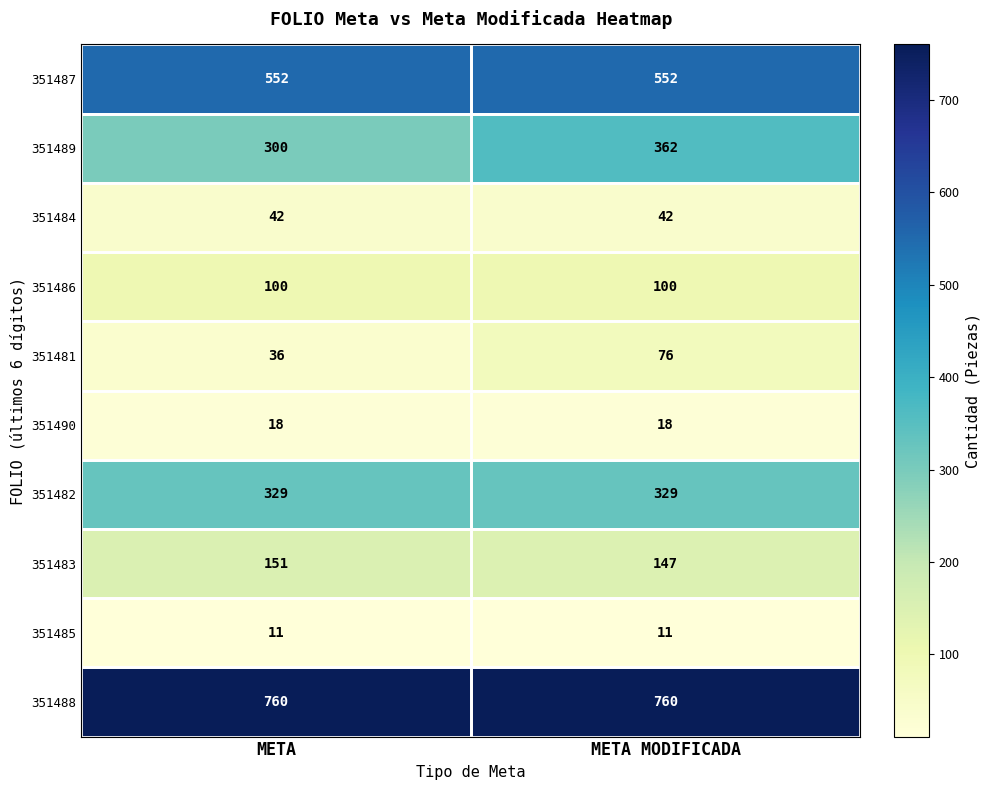

List the series in order of their peak value, highest first.

351488, 351487, 351489, 351482, 351483, 351486, 351481, 351484, 351490, 351485